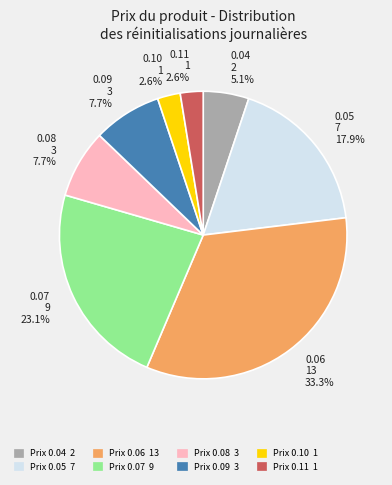

Is there any slice that represents more than half of the pie?

No